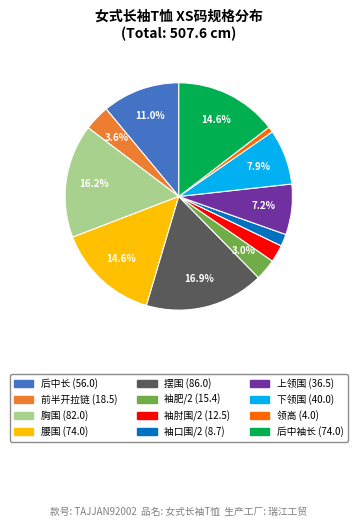

Is there any slice that represents more than half of the pie?

No